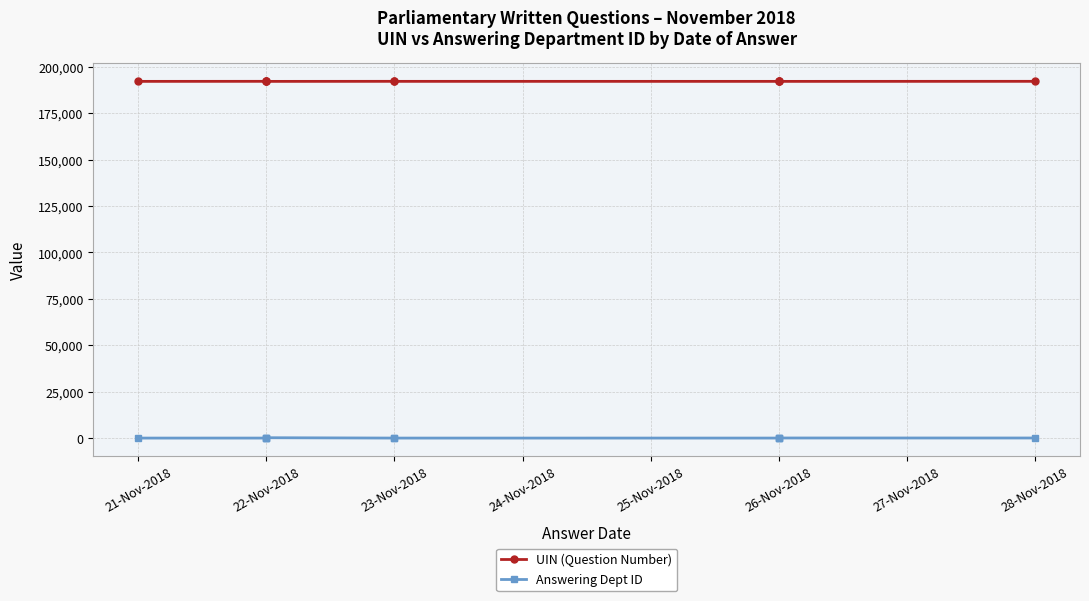

List the series in order of their overall mean, lowest first.

Answering Dept ID, UIN (Question Number)